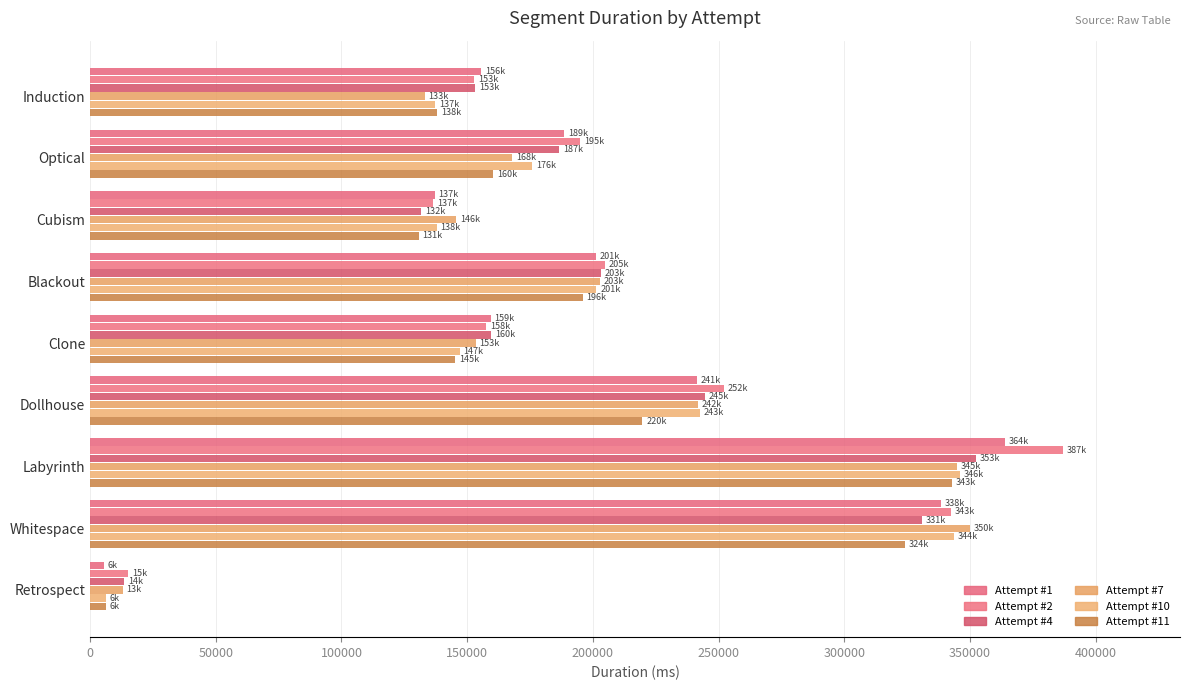

What is the minimum value shown in the chart?

5568